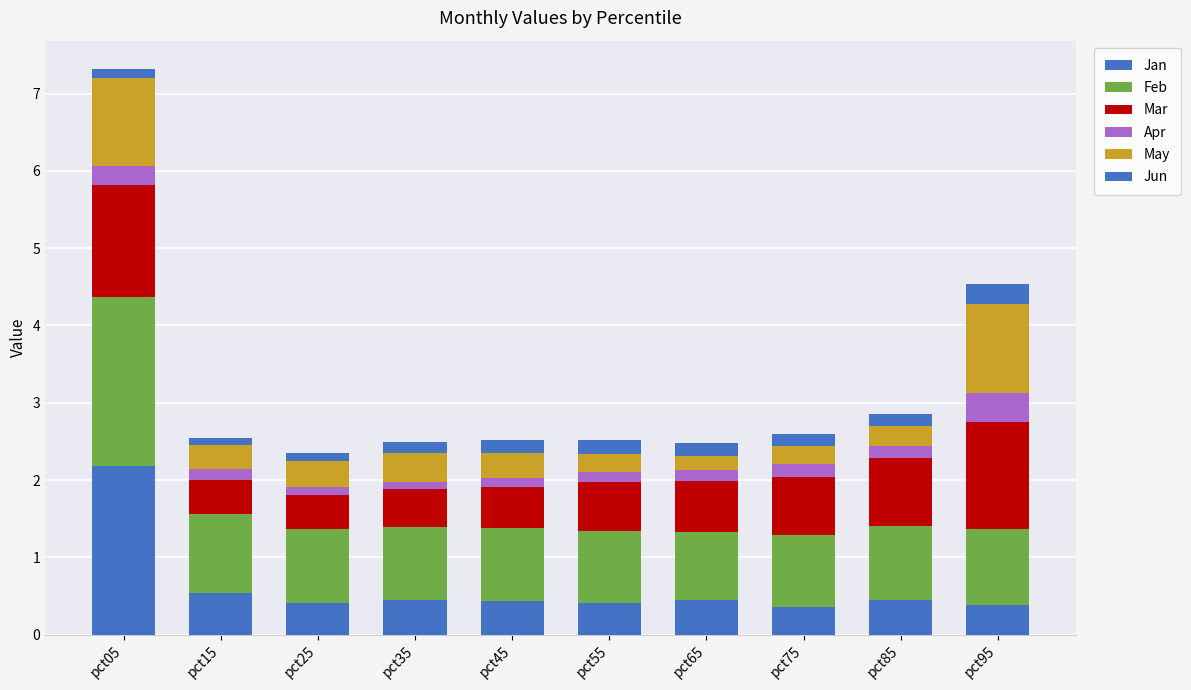

Rank the categories by Jun value from highest to lowest.

pct95, pct55, pct45, pct65, pct75, pct85, pct35, pct05, pct25, pct15